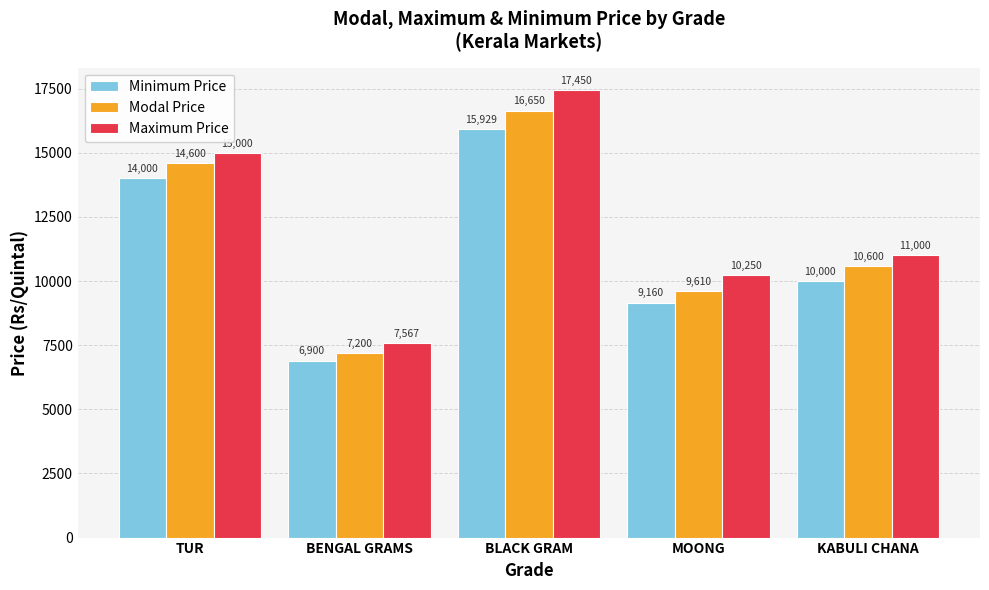

Does the chart contain any negative values?

No